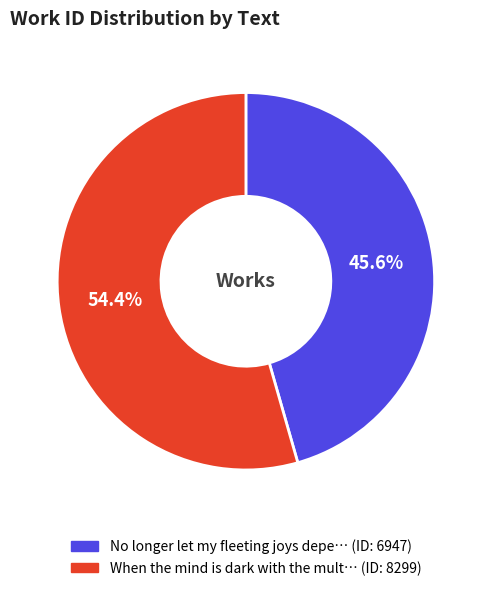

Is there a majority slice in this chart?

Yes